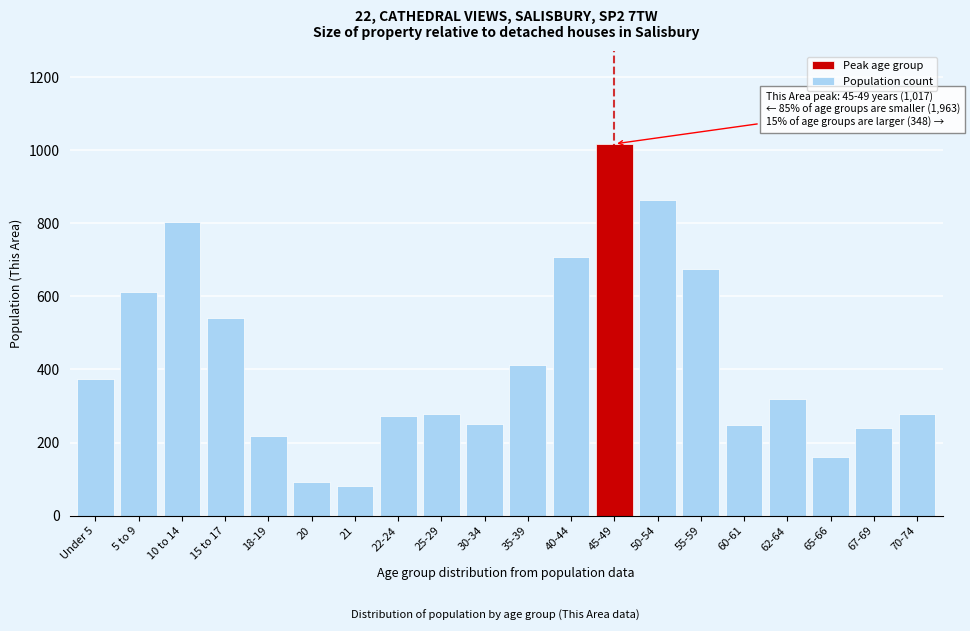

What is the greatest value displayed?

1017